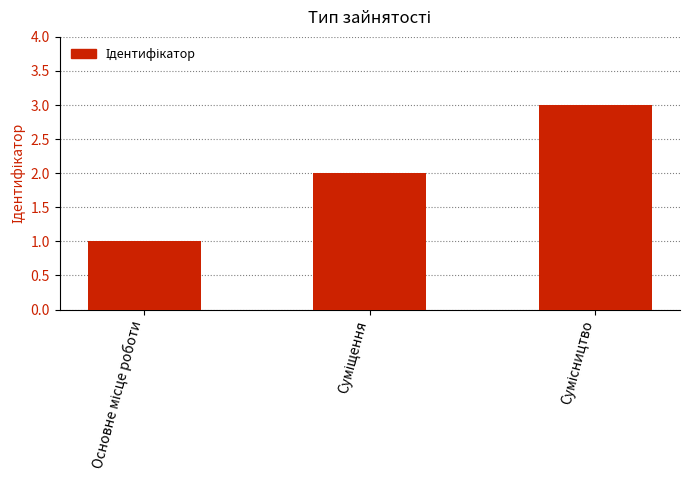

What is the sum of all values?

6